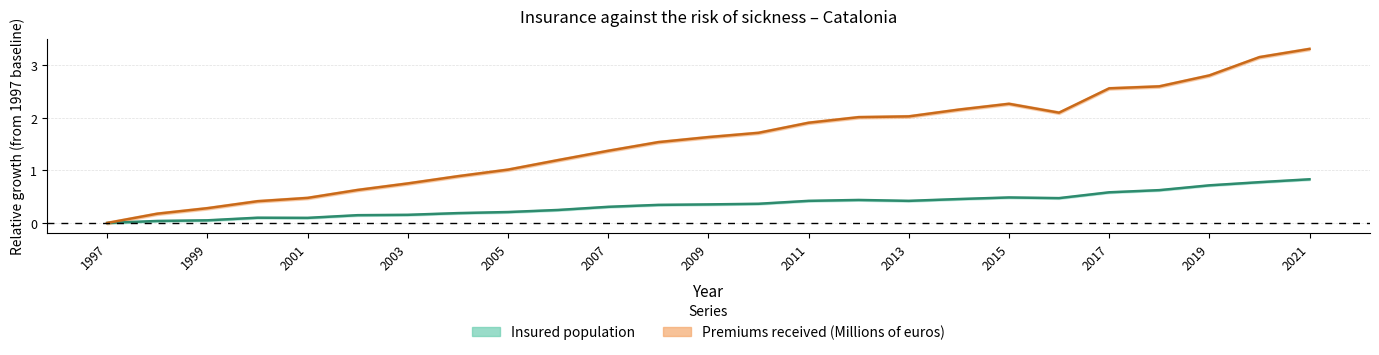

Reading left to right, transcribe all the data shown in this chart.

Insured population: 0.0	0.0	0.1	0.1	0.1	0.1	0.2	0.2	0.2	0.2	0.3	0.3	0.4	0.4	0.4	0.4	0.4	0.5	0.5	0.5	0.6	0.6	0.7	0.8	0.8
Premiums received (Millions of euros): 0.0	0.2	0.3	0.4	0.5	0.6	0.8	0.9	1.0	1.2	1.4	1.5	1.6	1.7	1.9	2.0	2.0	2.2	2.3	2.1	2.6	2.6	2.8	3.2	3.3